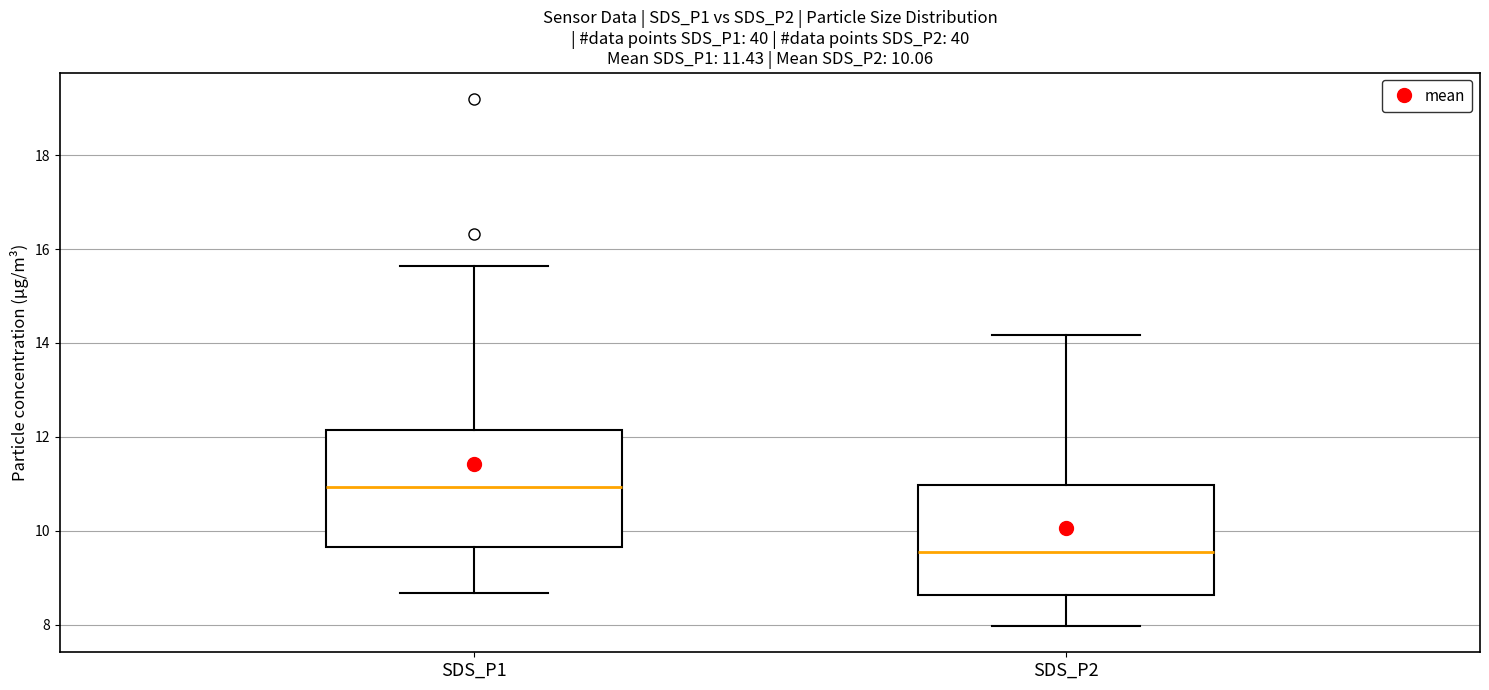

Reading left to right, transcribe this box plot: for each box, give where its median line is, the range the box spans, and where its two whiskers end, as read against the y-axis. The values are not printed on the chart, so give them approximately, as read against the axis.

SDS_P1: median 11.0, box 9.6 to 12.2, whiskers 8.6 to 15.6
SDS_P2: median 9.6, box 8.6 to 11.0, whiskers 8.0 to 14.2